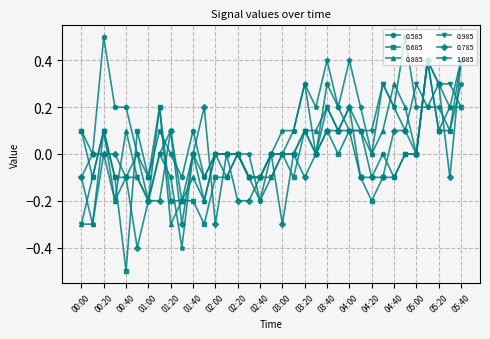

What is the value of the 0.785 point at the 17th from the left?

-0.1